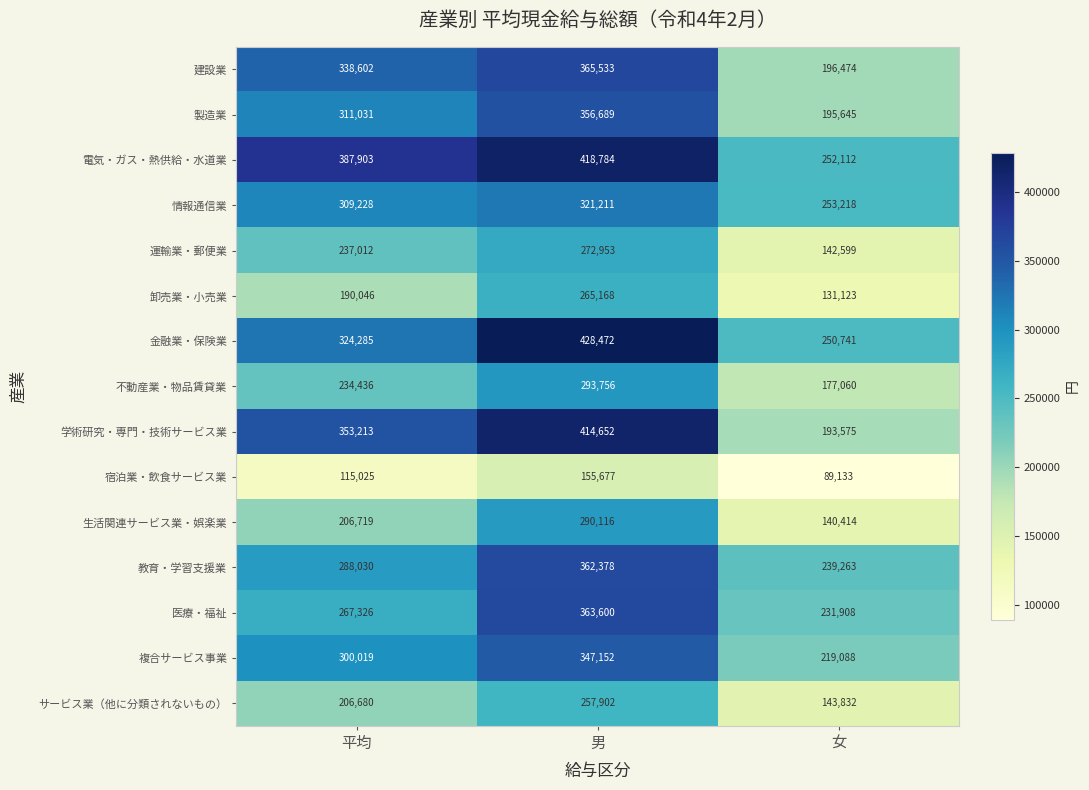

Count the number of categories in the chart.

3